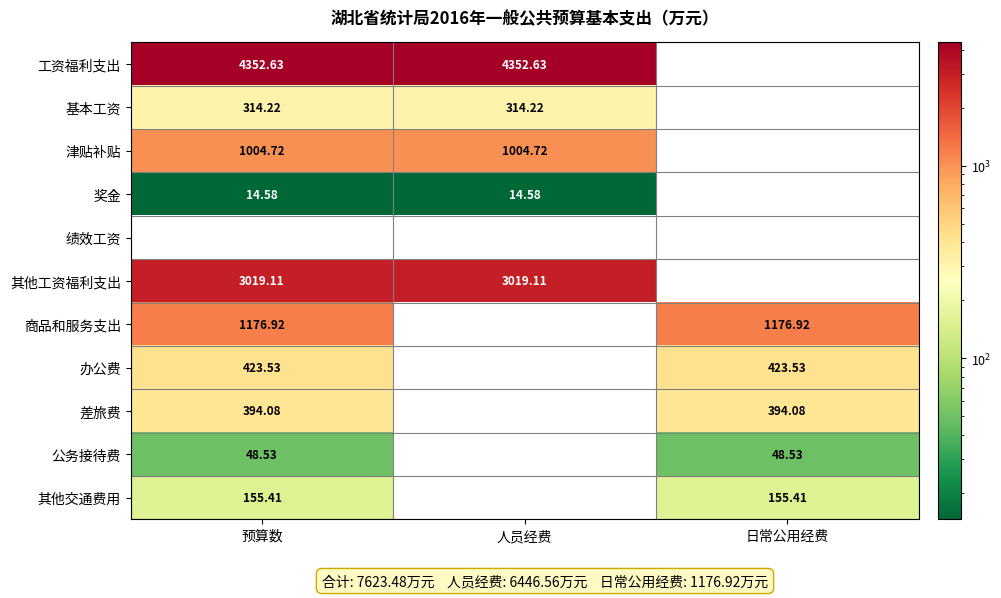

Is the value of 差旅费 at 预算数 greater than the value of 办公费 at 预算数?

No